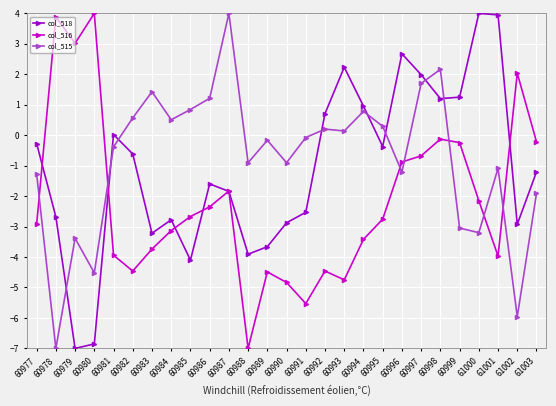

Which category has the lowest value in the col_515 series?

60978